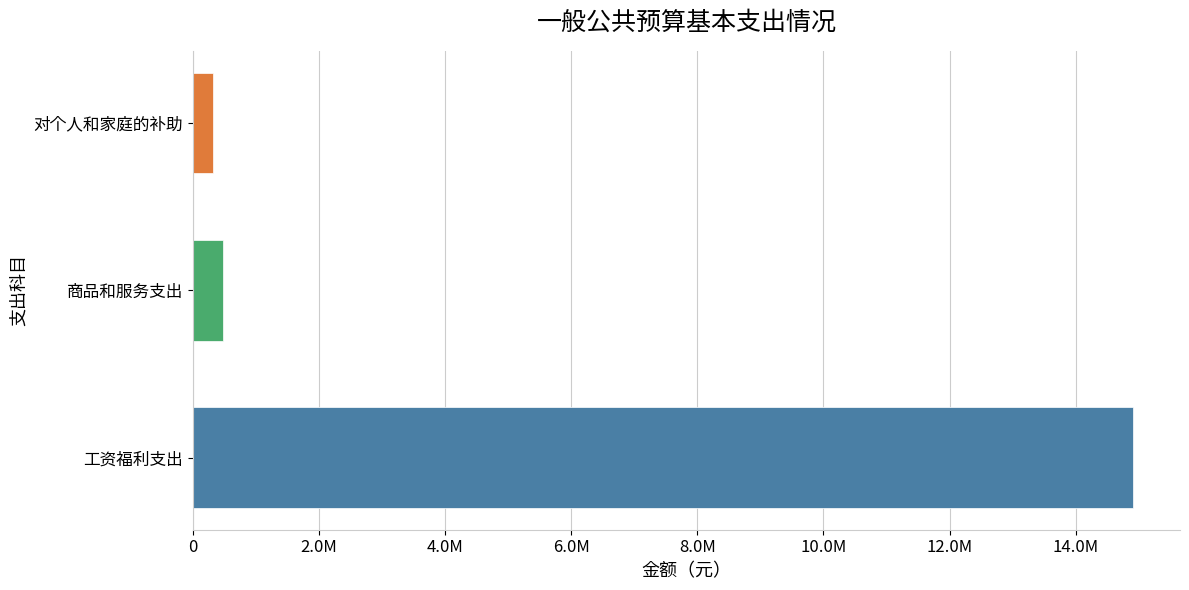

What is the sum of all values?

15701373.7